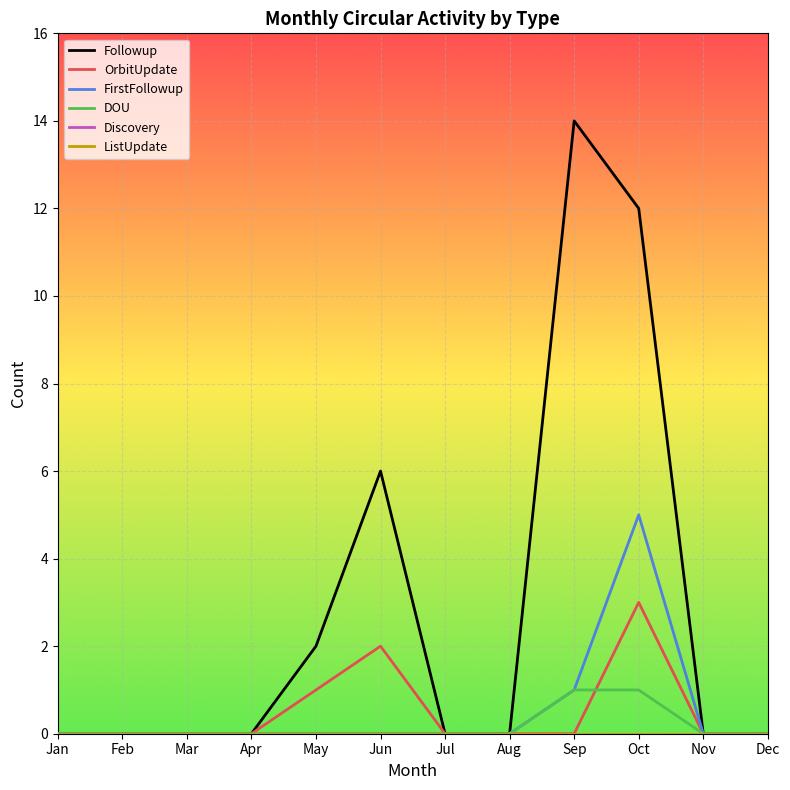

Which category has the highest value across all series?

Sep